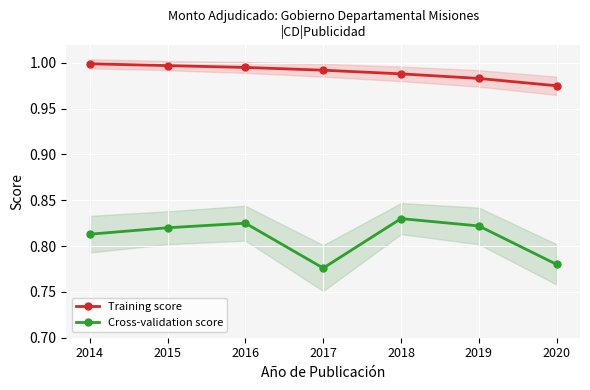

At how many categories does at least one series exceed 0?

7